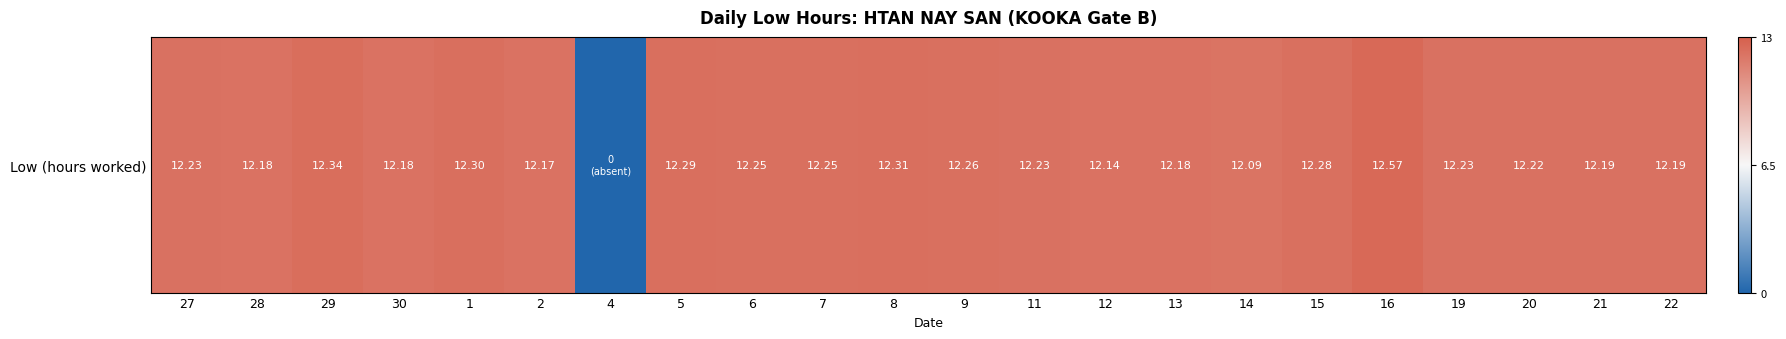

What is the average value?

11.7